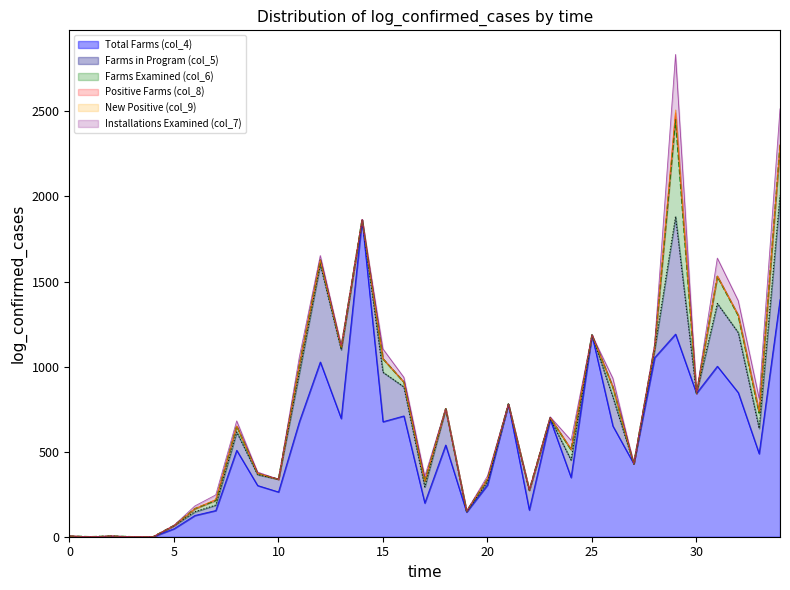

What are all the series names shown in the legend?

Total Farms (col_4), Farms in Program (col_5), Farms Examined (col_6), Positive Farms (col_8), New Positive (col_9), Installations Examined (col_7)